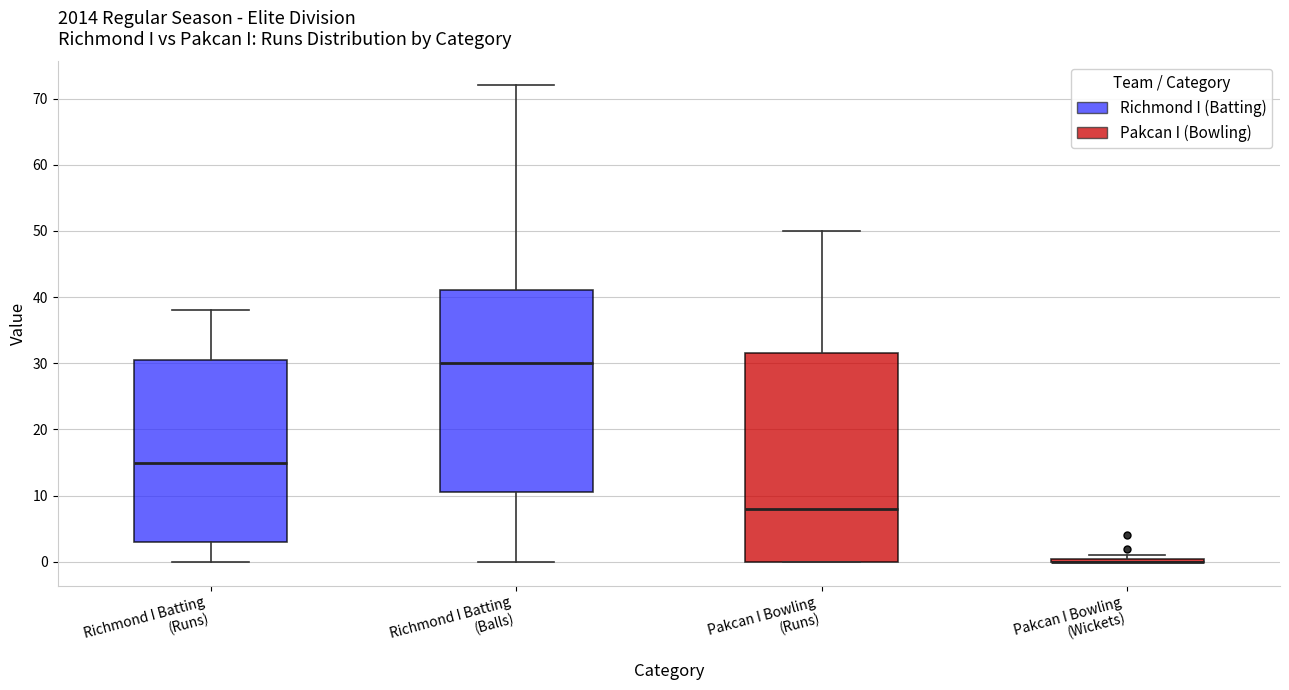

Which box is the tallest, from its lower edge to its upper edge?

Pakcan I Bowling (Runs)